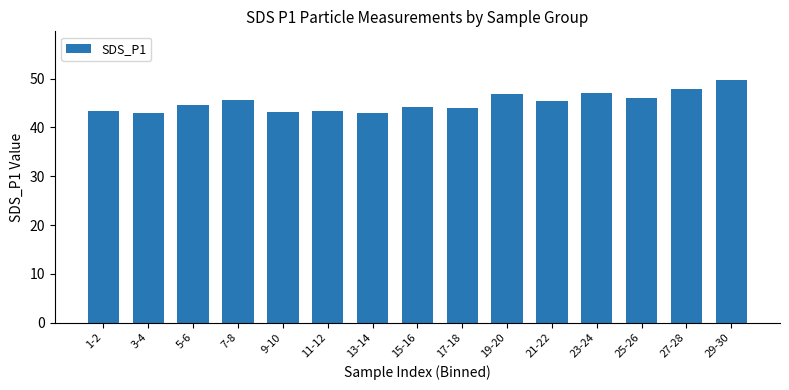

What is the change in value from 7-8 to 23-24?

+1.4